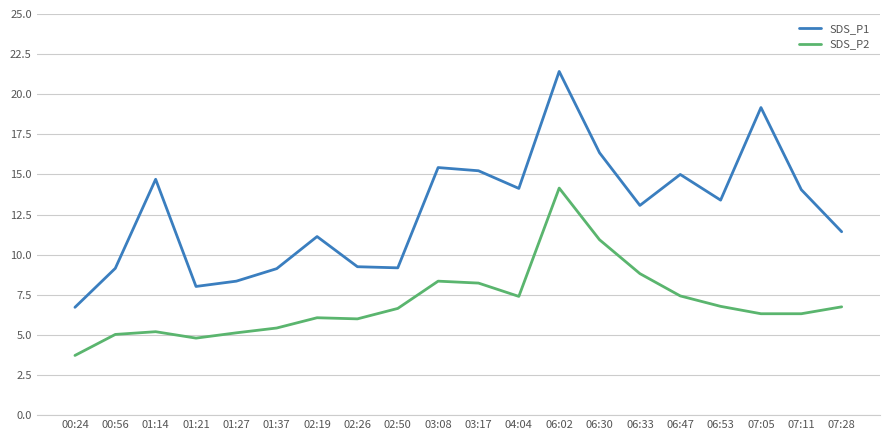

What are all the series names shown in the legend?

SDS_P1, SDS_P2